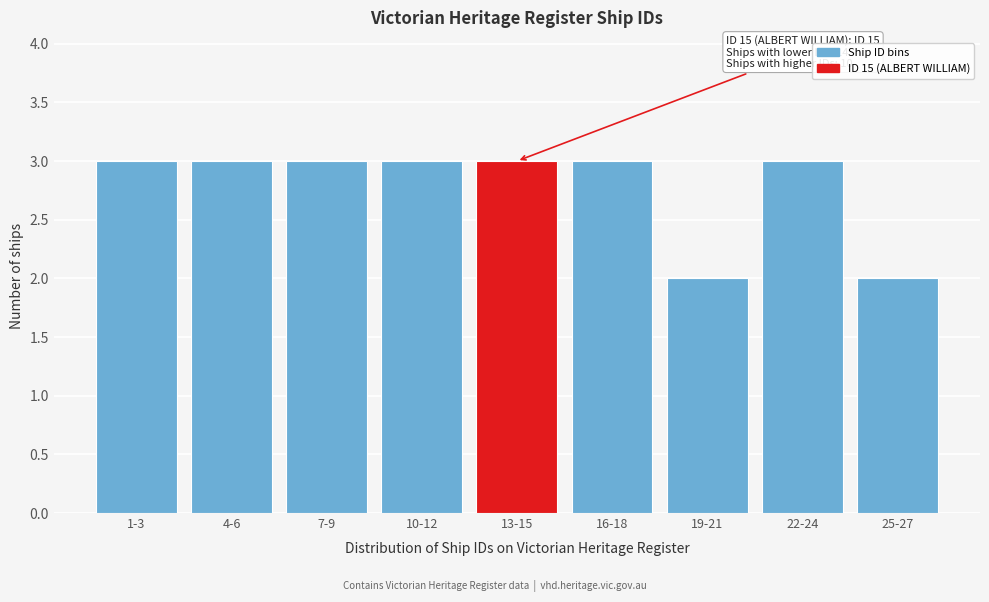

Reading left to right, what are all the values shown in this chart?

1-3=3	4-6=3	7-9=3	10-12=3	13-15=3	16-18=3	19-21=2	22-24=3	25-27=2